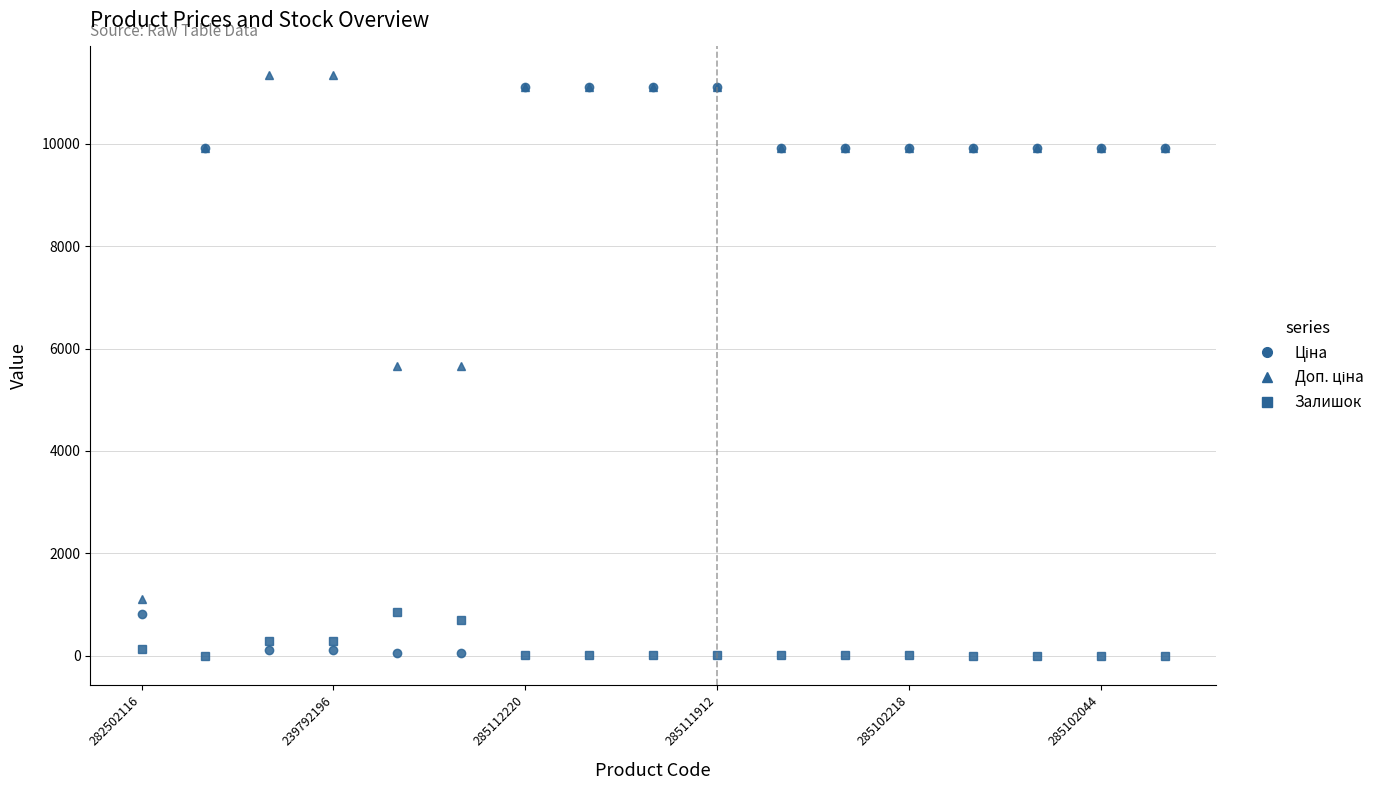

How many values in the Залишок series are below 14?

8